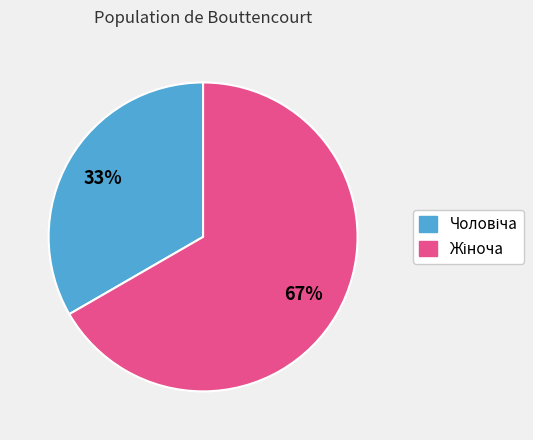

How many segments does this pie chart have?

2